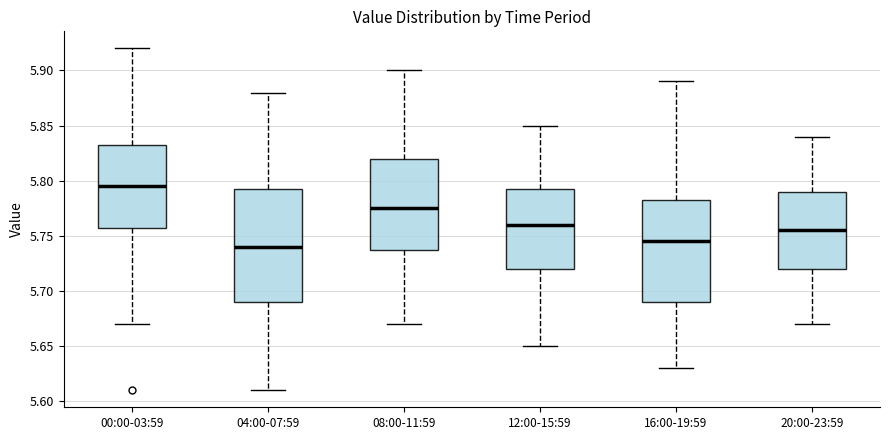

Which box is the tallest, from its lower edge to its upper edge?

04:00-07:59